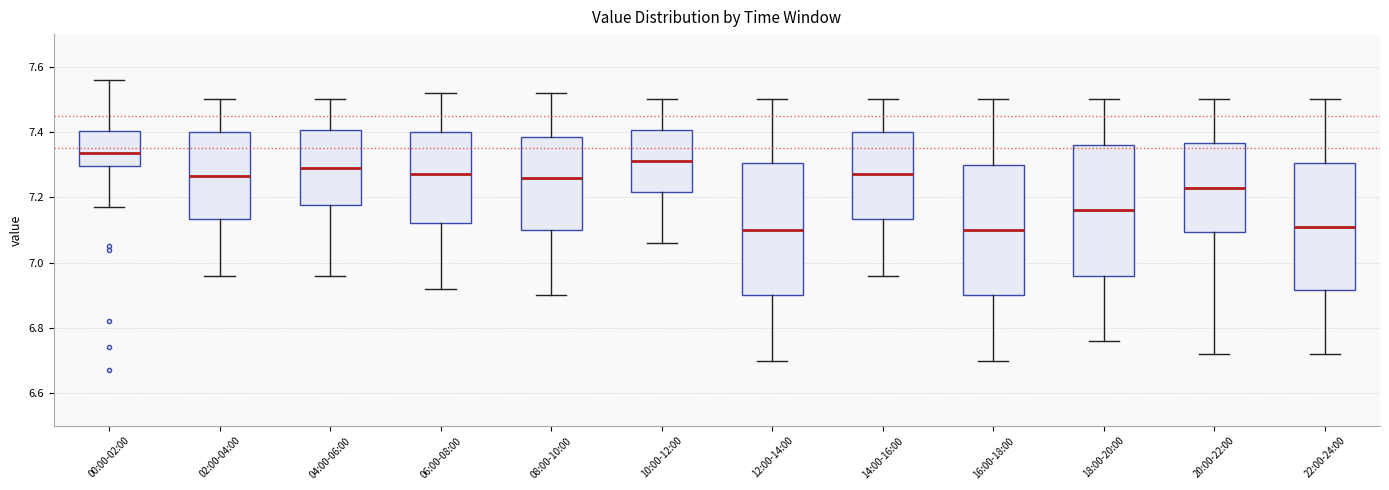

Reading left to right, transcribe this box plot: for each box, give where its median line is, the range the box spans, and where its two whiskers end, as read against the y-axis. The values are not printed on the chart, so give them approximately, as read against the axis.

00:00-02:00: median 7.34, box 7.30 to 7.40, whiskers 7.18 to 7.56
02:00-04:00: median 7.26, box 7.14 to 7.40, whiskers 6.96 to 7.50
04:00-06:00: median 7.30, box 7.18 to 7.40, whiskers 6.96 to 7.50
06:00-08:00: median 7.28, box 7.12 to 7.40, whiskers 6.92 to 7.52
08:00-10:00: median 7.26, box 7.10 to 7.38, whiskers 6.90 to 7.52
10:00-12:00: median 7.32, box 7.22 to 7.40, whiskers 7.06 to 7.50
12:00-14:00: median 7.10, box 6.90 to 7.30, whiskers 6.70 to 7.50
14:00-16:00: median 7.28, box 7.14 to 7.40, whiskers 6.96 to 7.50
16:00-18:00: median 7.10, box 6.90 to 7.30, whiskers 6.70 to 7.50
18:00-20:00: median 7.16, box 6.96 to 7.36, whiskers 6.76 to 7.50
20:00-22:00: median 7.24, box 7.10 to 7.36, whiskers 6.72 to 7.50
22:00-24:00: median 7.12, box 6.92 to 7.30, whiskers 6.72 to 7.50